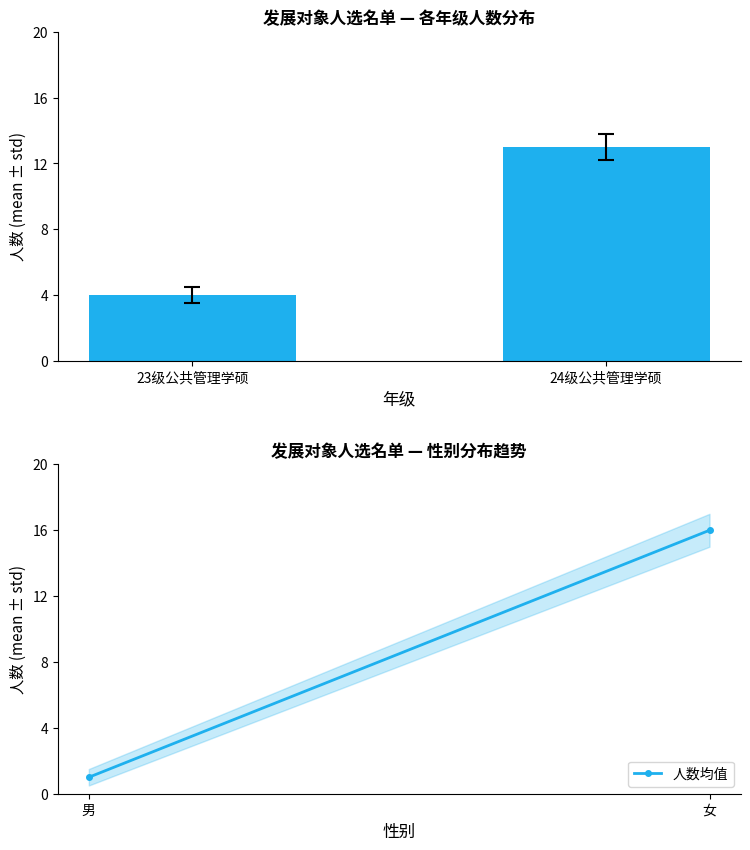

What is the label of the 1st bar from the left?

23级公共管理学硕